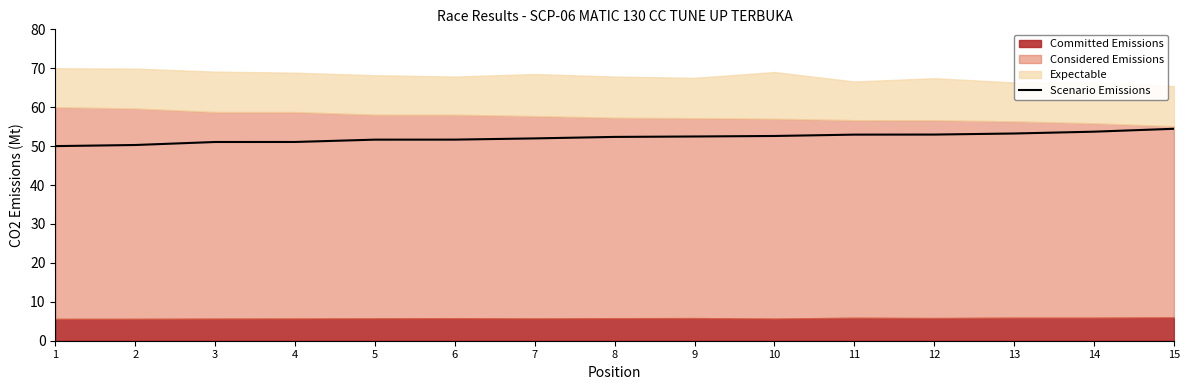

Reading left to right, transcribe all the data shown in this chart.

1=50.0	2=50.3	3=51.1	4=51.1	5=51.7	6=51.7	7=52.0	8=52.4	9=52.5	10=52.6	11=52.9	12=53.0	13=53.2	14=53.7	15=54.4